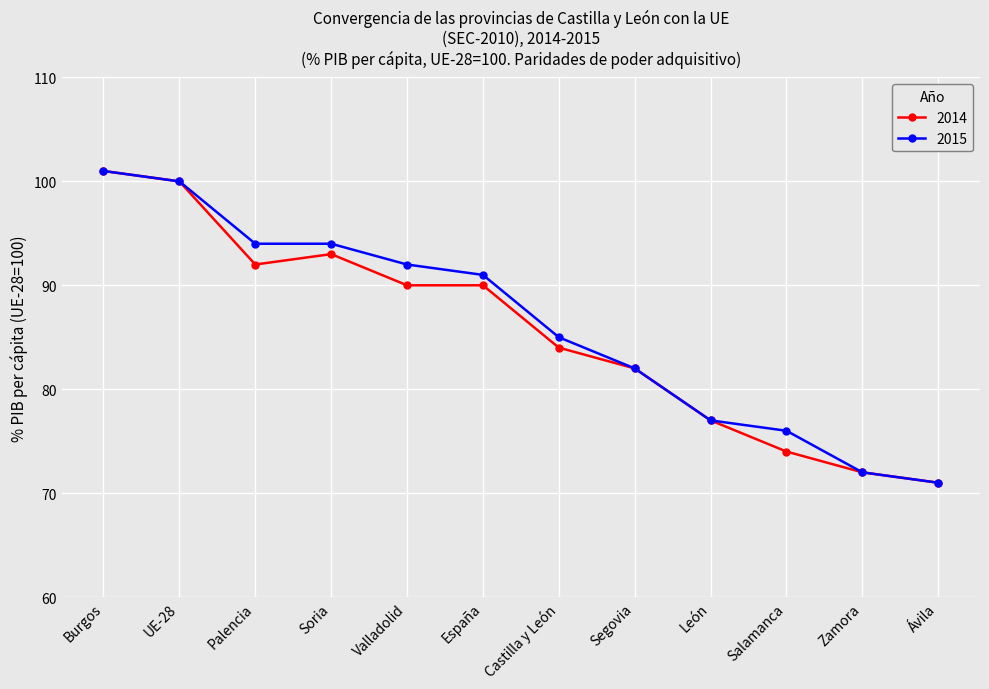

How many data points in 2015 are less than 91?

6